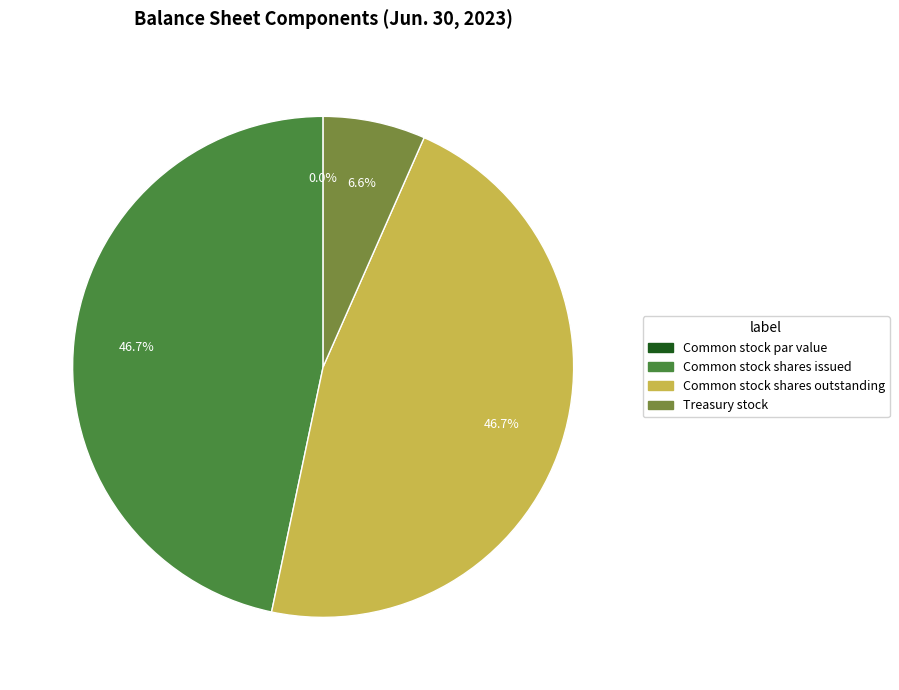

The Common stock shares outstanding slice represents 36% of the pie. True or false?

False